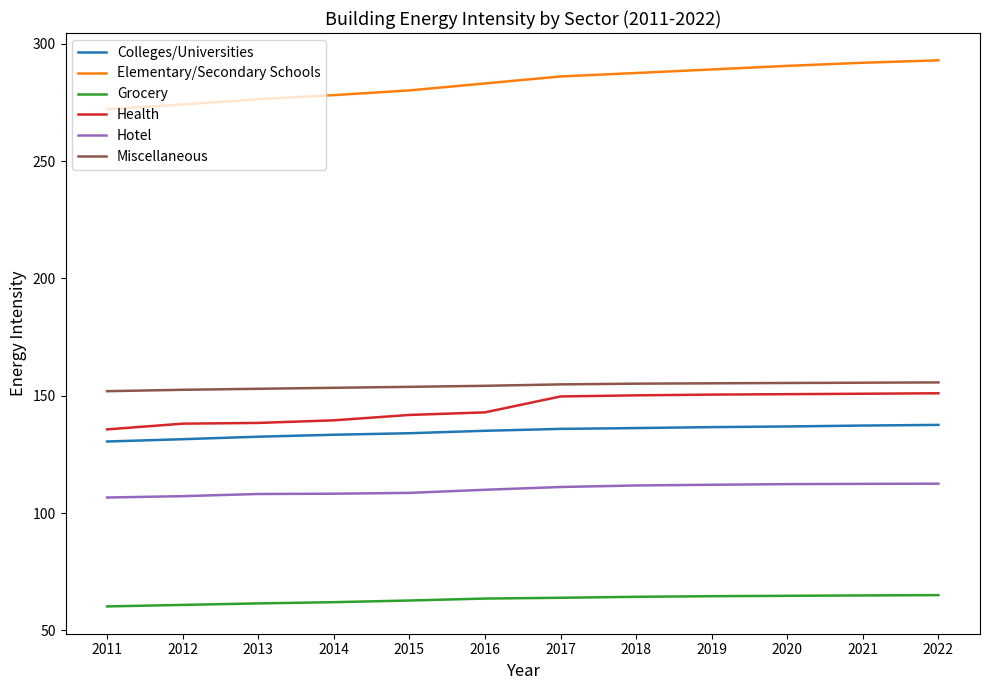

True or false: Elementary/Secondary Schools and Hotel cross at least once.

False